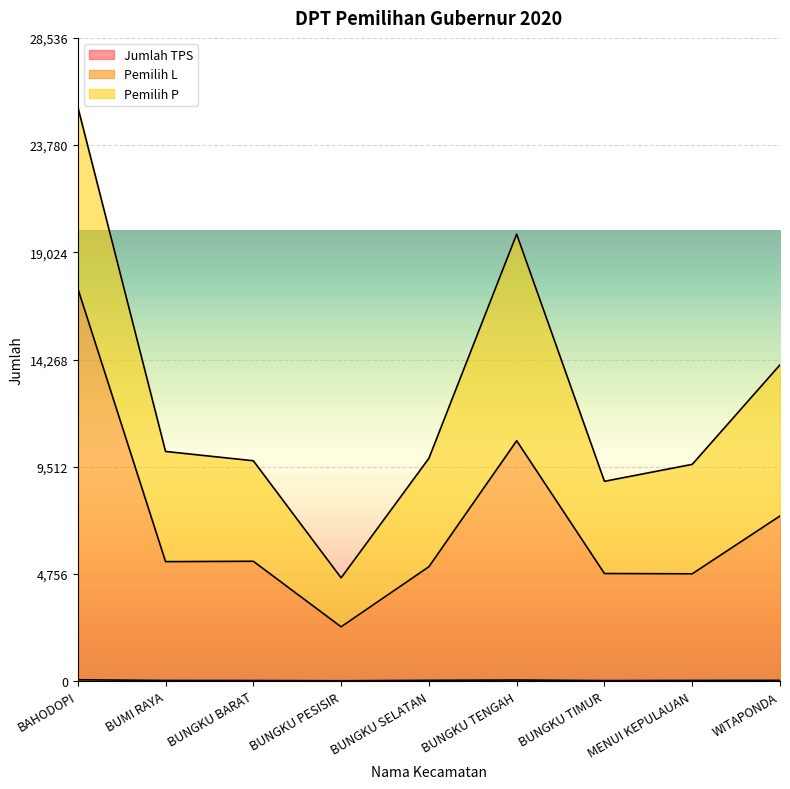

What is the sum of all Jumlah TPS values?

315